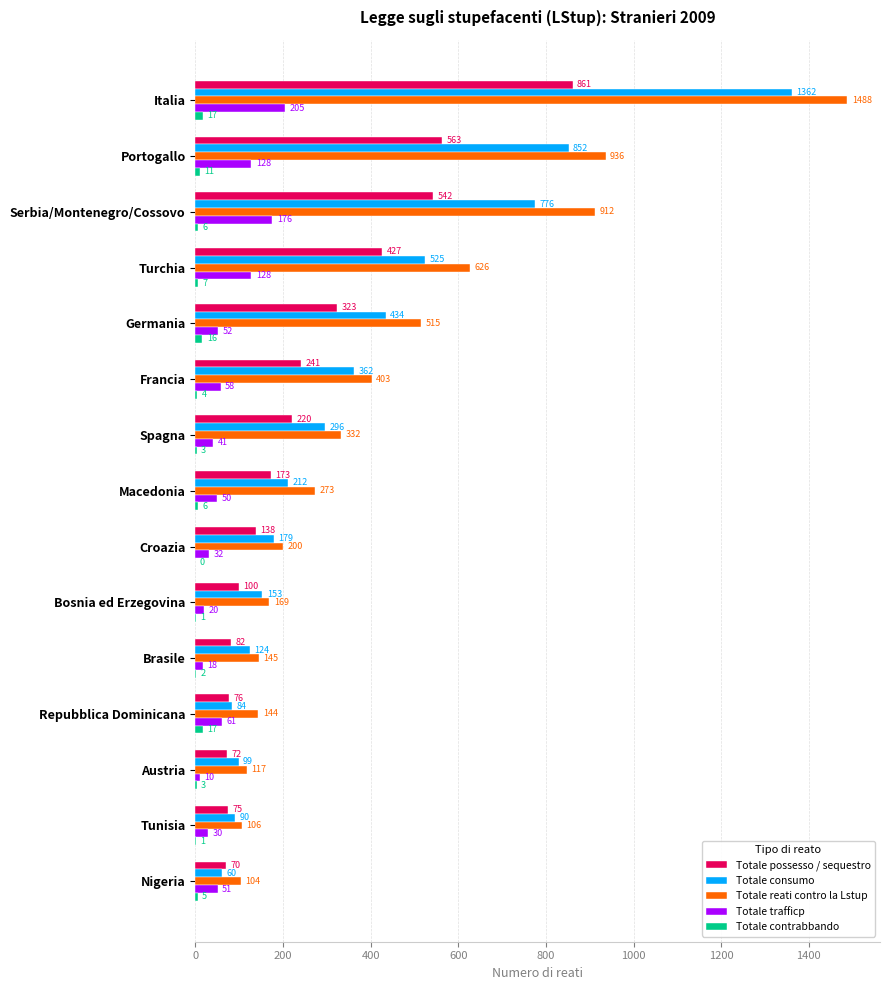

The value of Totale consumo at Italia is 2140. True or false?

False